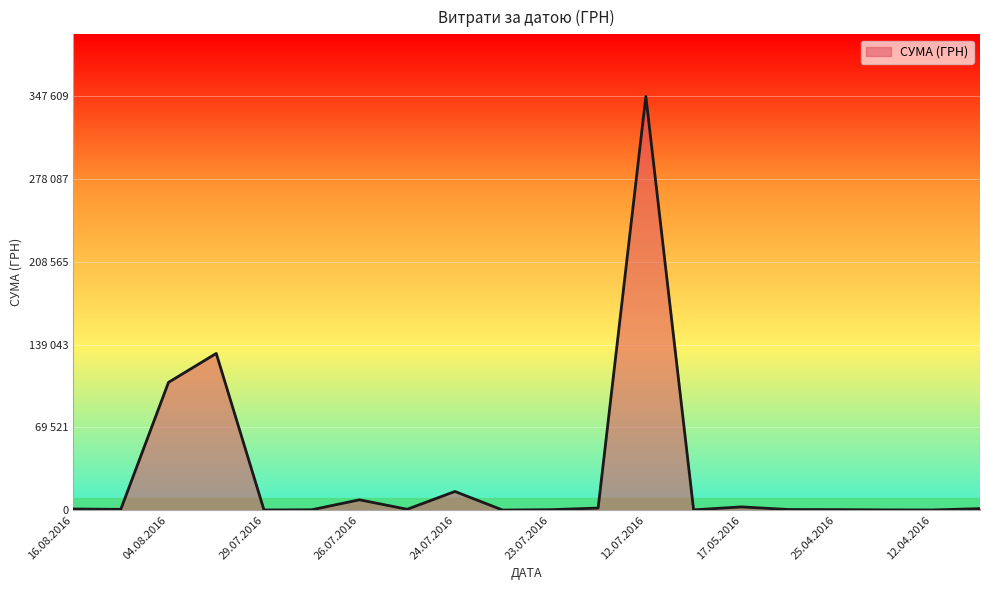

What is the value of the 11th point from the left?

341.4